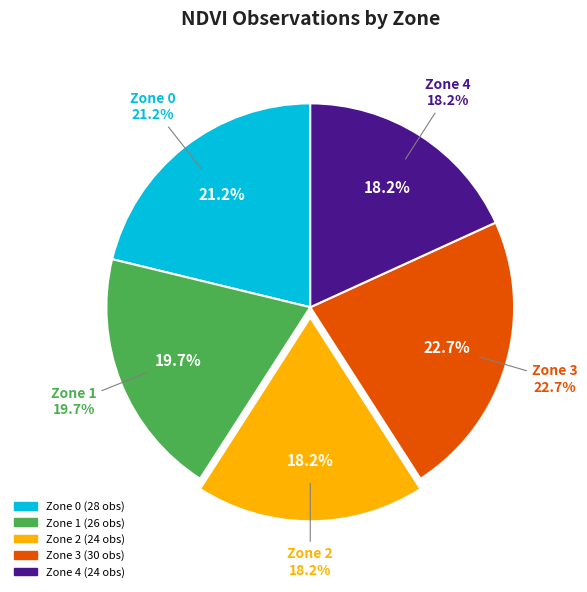

True or false: Zone 2 accounts for 32% of the total.

False